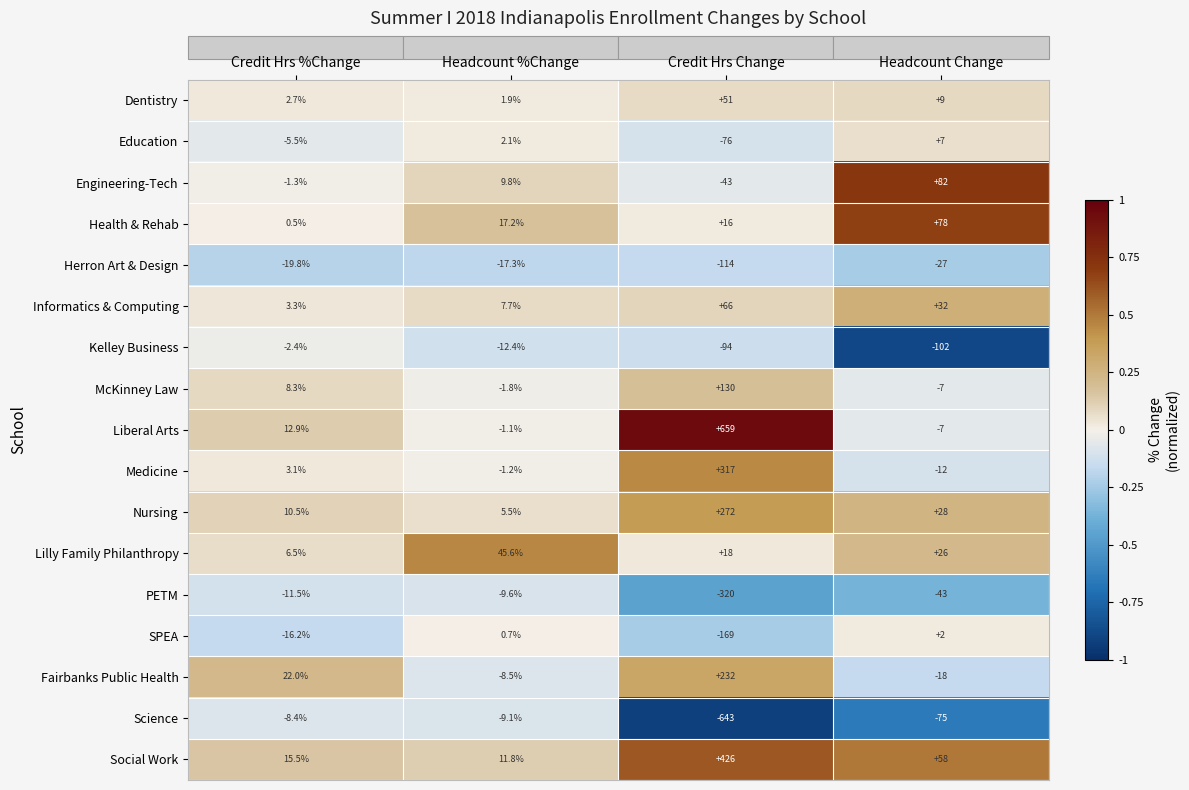

Rank the series at Credit Hrs Change from highest to lowest value.

Liberal Arts, Social Work, Medicine, Nursing, Fairbanks Public Health, McKinney Law, Informatics & Computing, Dentistry, Lilly Family Philanthropy, Health & Rehab, Engineering-Tech, Education, Kelley Business, Herron Art & Design, SPEA, PETM, Science